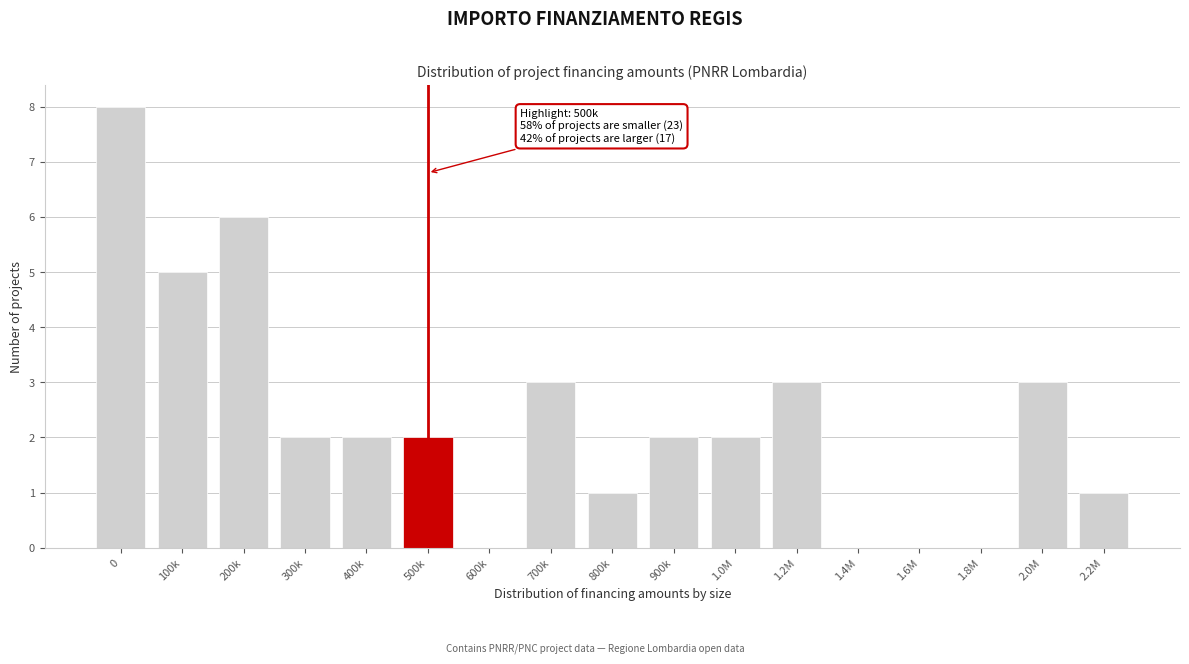

Reading right to left, transcribe all the data shown in this chart.

2.2M=1	2.0M=3	1.8M=0	1.6M=0	1.4M=0	1.2M=3	1.0M=2	900k=2	800k=1	700k=3	600k=0	500k=2	400k=2	300k=2	200k=6	100k=5	0=8